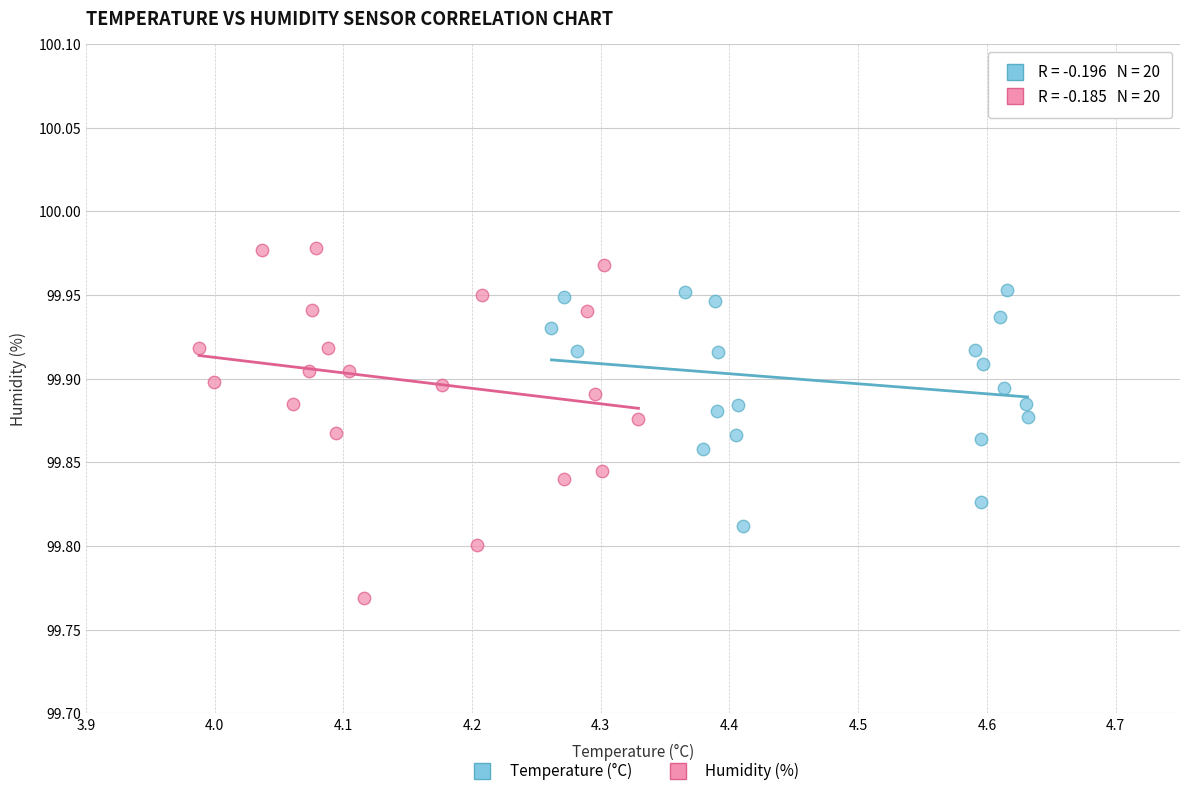

Which series contains the highest Y value?

Humidity (%)